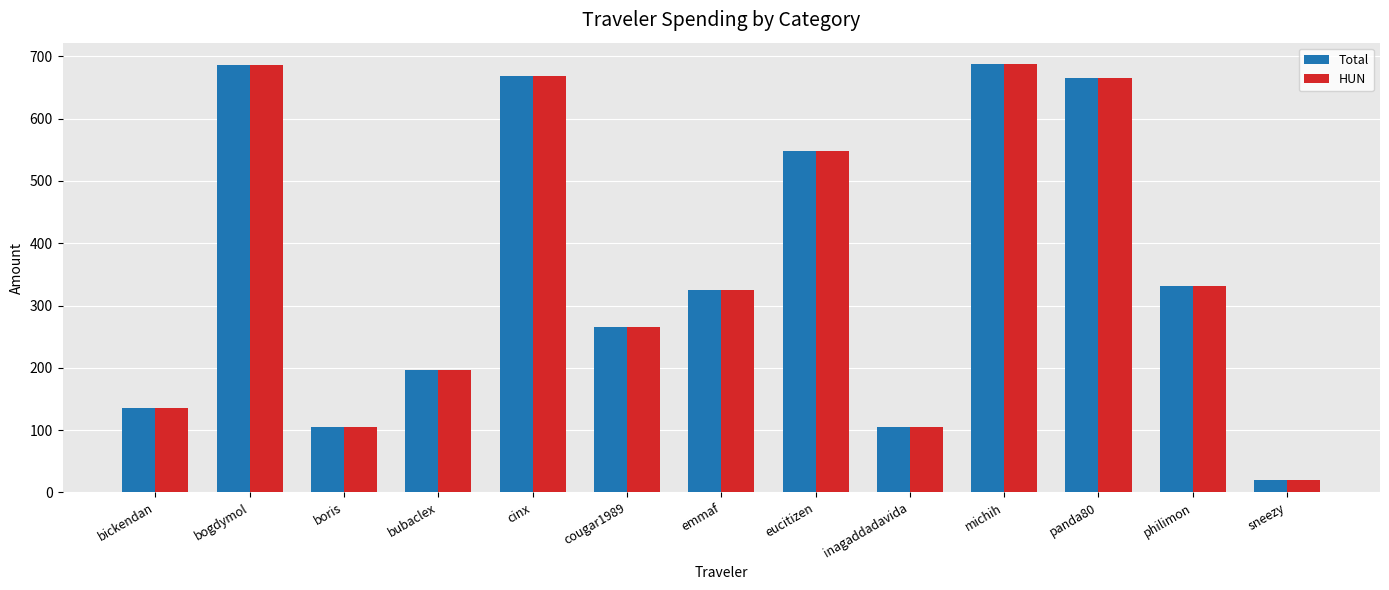

Which category has the lowest value in the HUN series?

sneezy